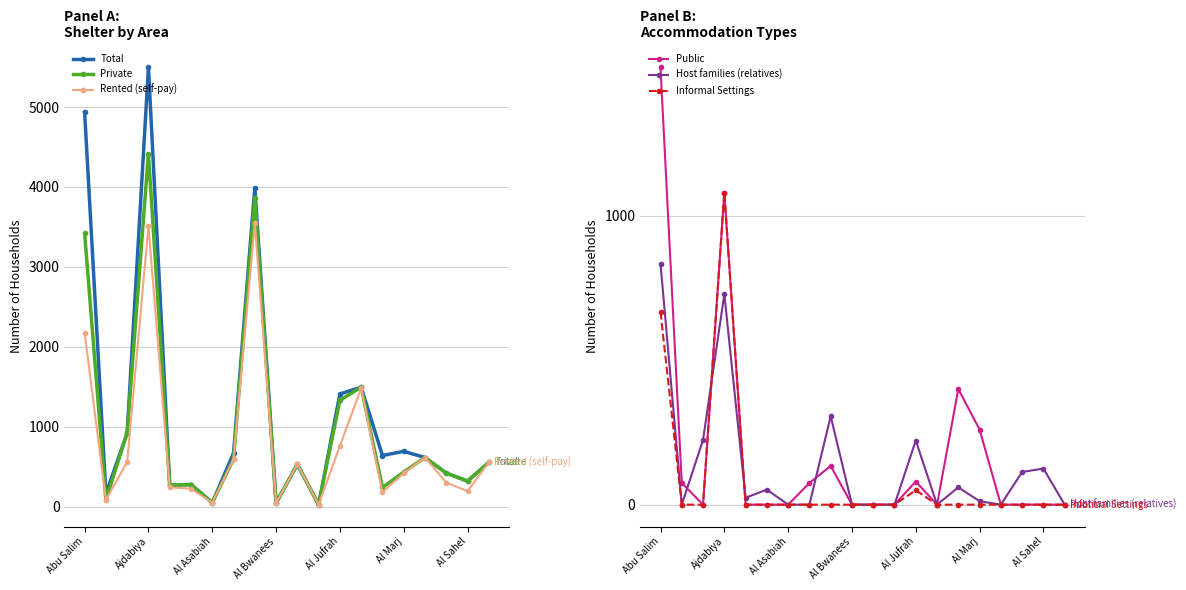

What are all the series names shown in the legend?

Total, Private, Rented (self-pay), Public, Host families (relatives), Informal Settings